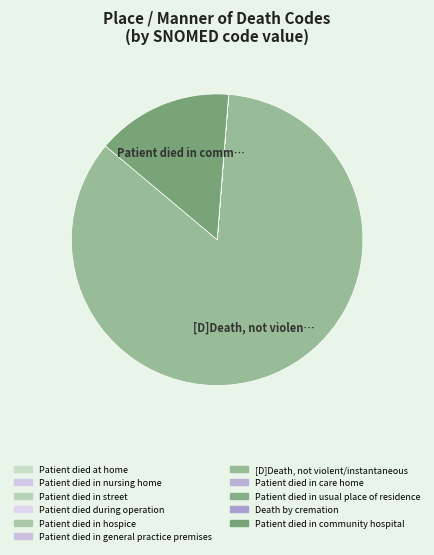

True or false: Patient died in nursing home accounts for 0% of the total.

True